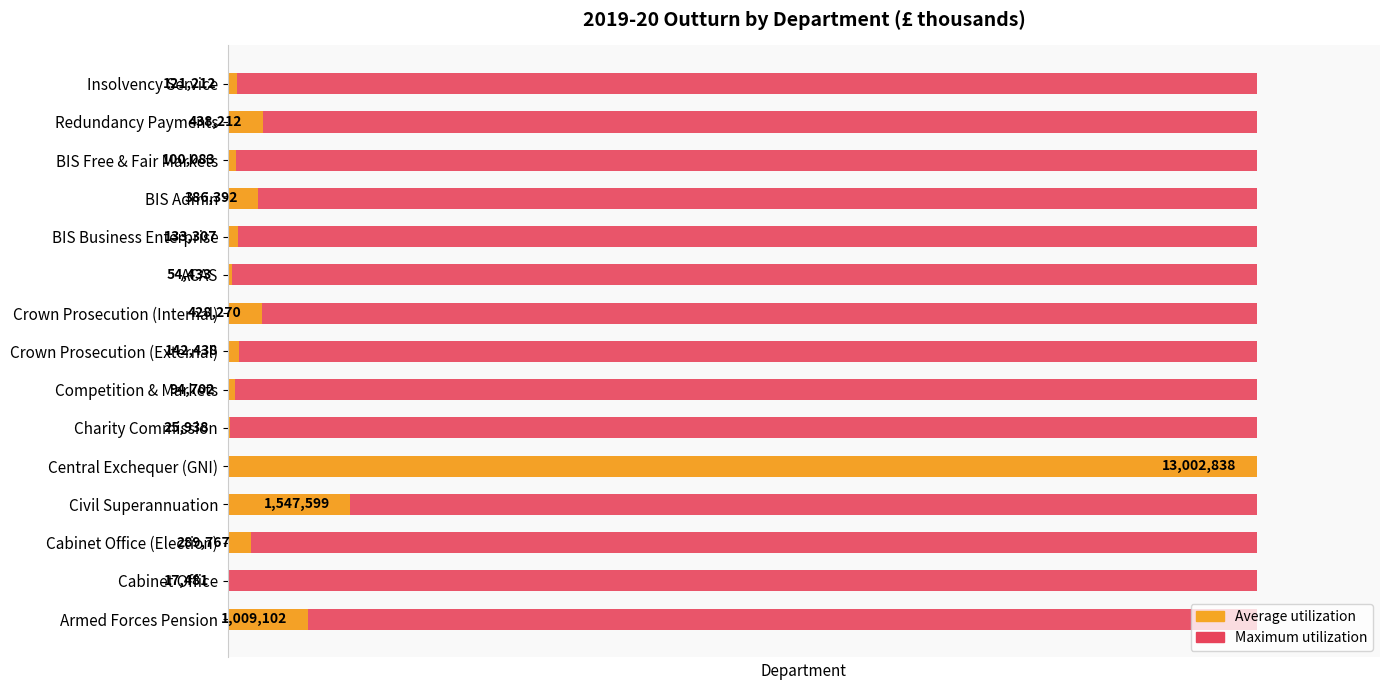

How many series are shown in this chart?

2